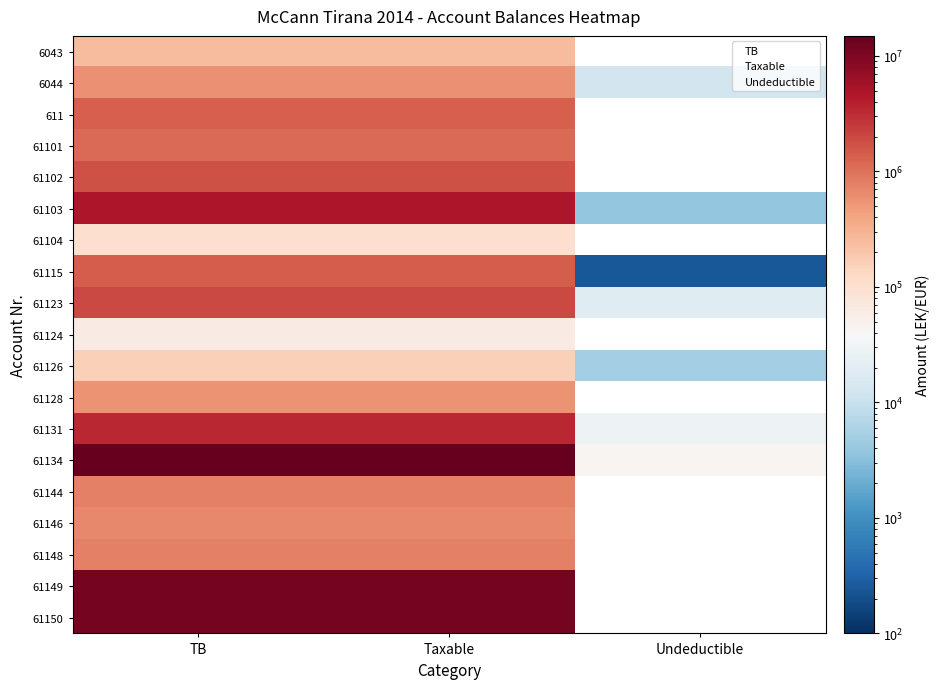

List the series in order of their peak value, lowest first.

61124, 61104, 61126, 6043, 61128, 6044, 61146, 61148, 61144, 61101, 611, 61115, 61102, 61123, 61131, 61103, 61150, 61149, 61134